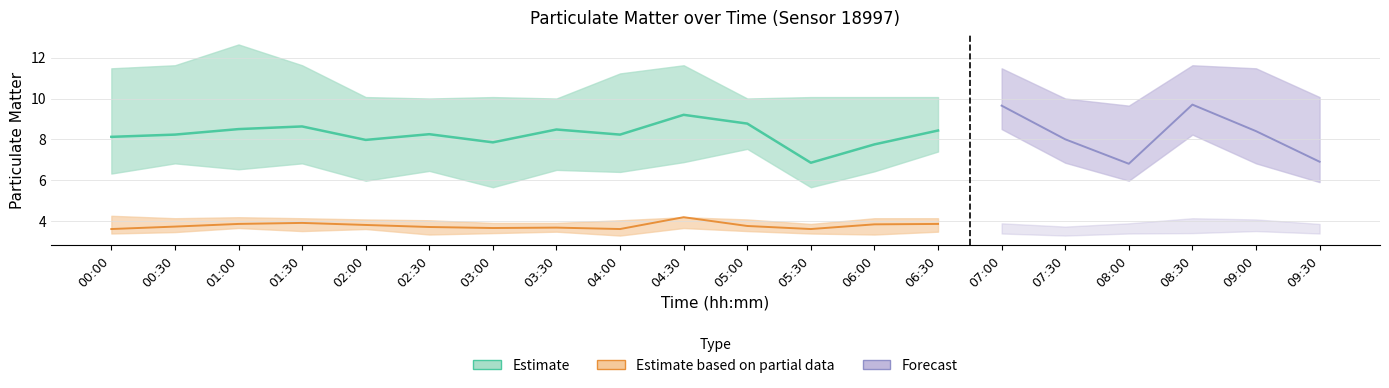

What is the sum of all P2_hi values?

80.5